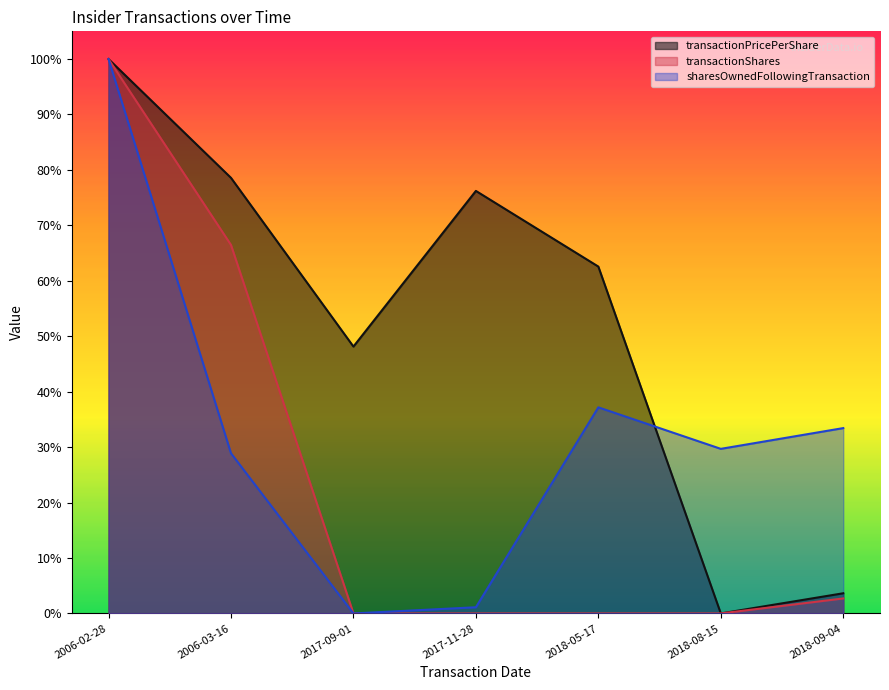

What is the greatest value displayed?

1.0